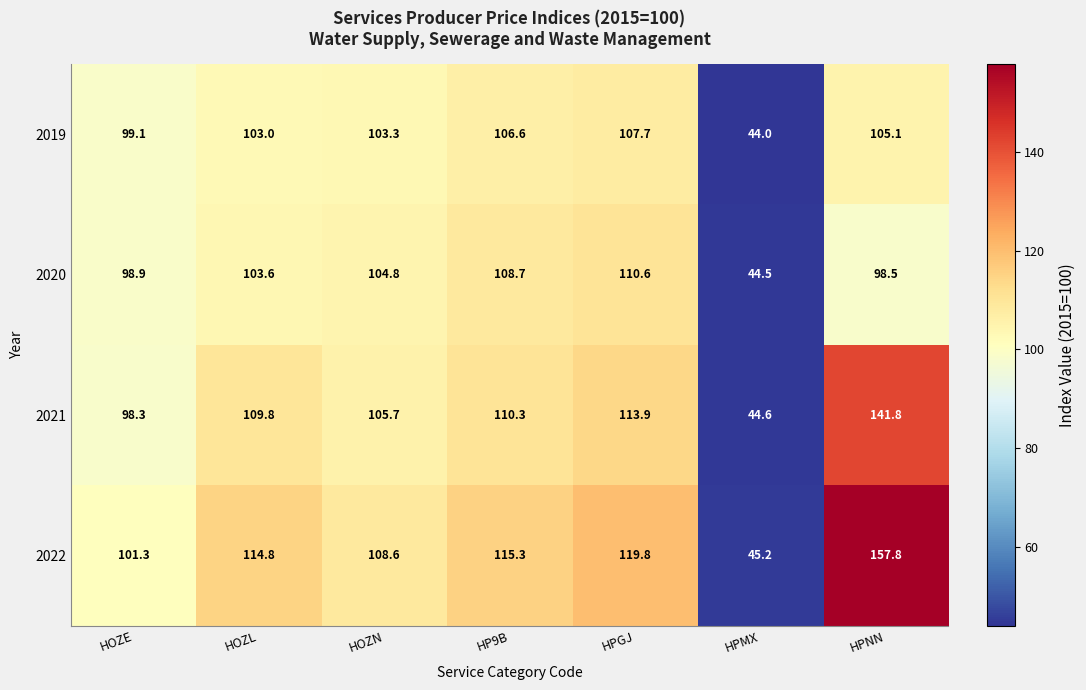

Is it true that 2021 equals 109.8 at HOZL?

True